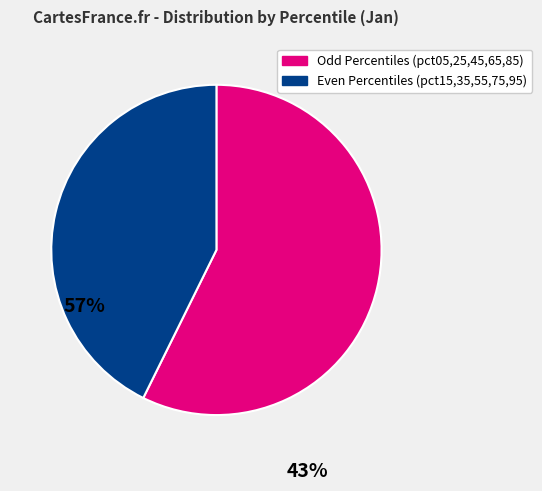

Is the sum of Odd Percentiles (pct05,25,45,65,85) and Even Percentiles (pct15,35,55,75,95) greater than half?

Yes